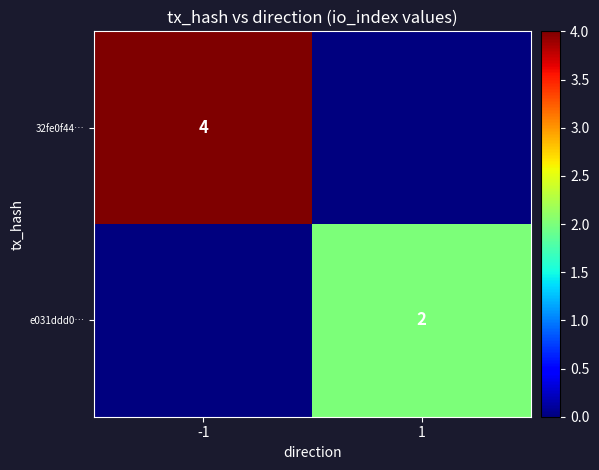

Is the value of 32fe0f44… at -1 greater than the value of e031ddd0… at 1?

Yes